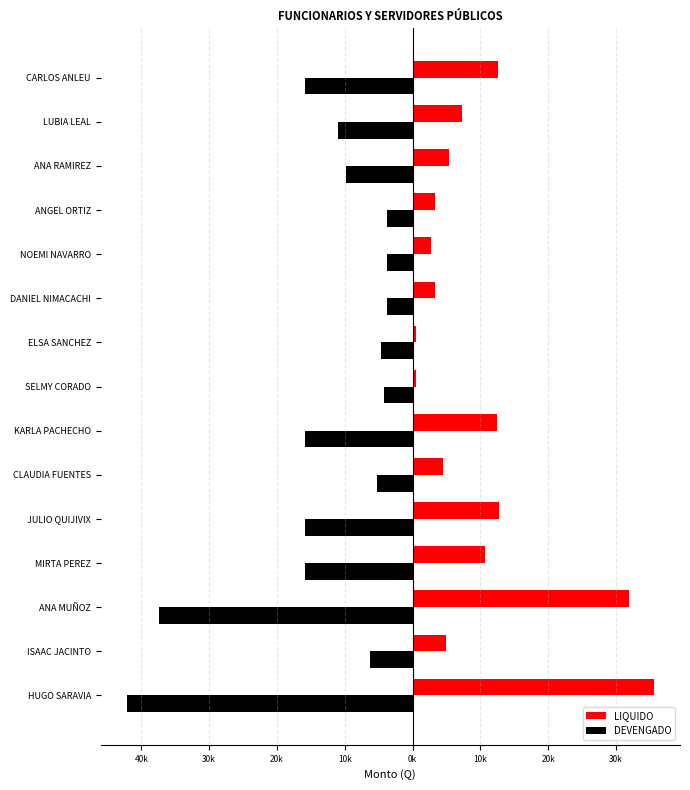

What are all the series names shown in the legend?

LIQUIDO, DEVENGADO